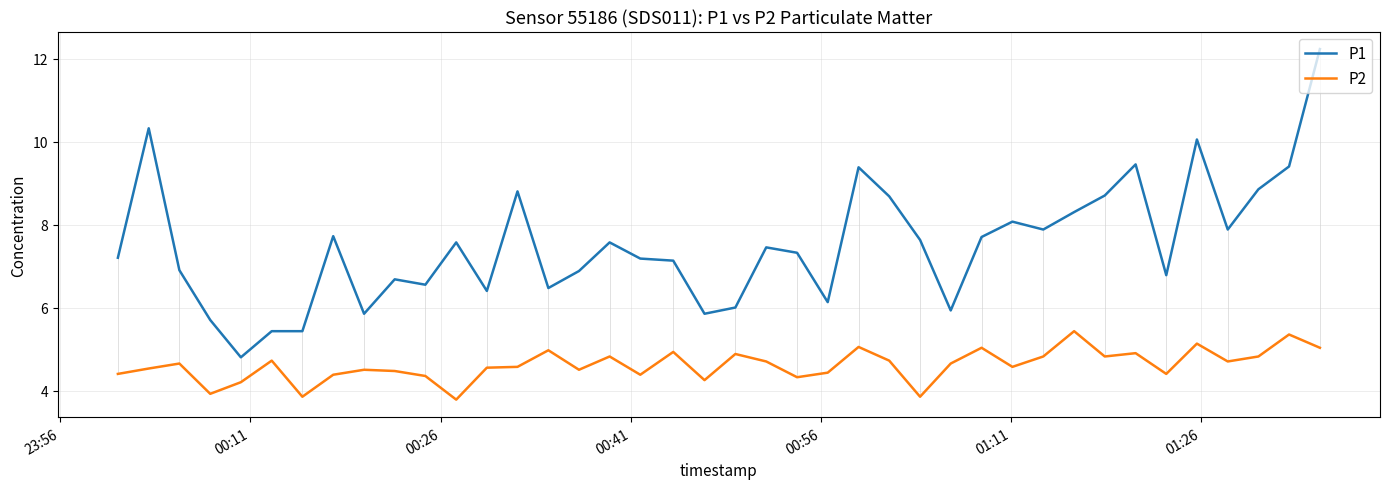

What is the lowest value of the P2 series?

3.8